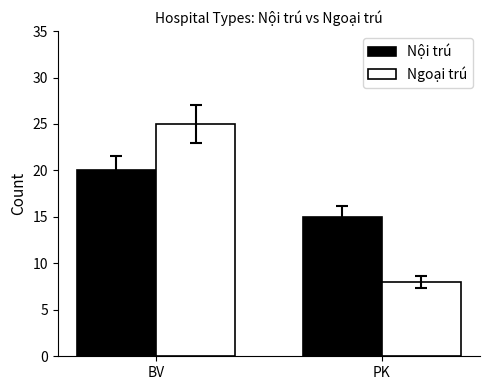

What is the total value across all series at BV?

45